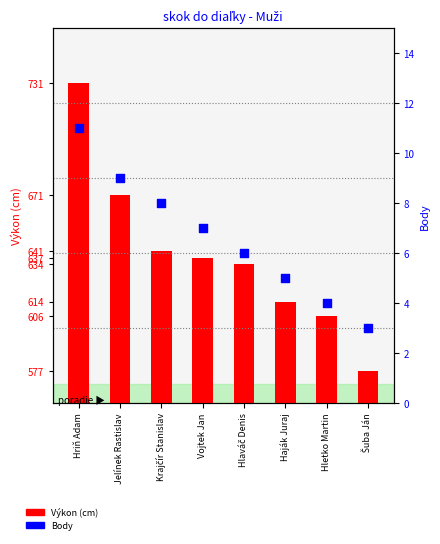

Is the value of Body at Hletko Martin greater than the value of Výkon at Vojtek Jan?

No